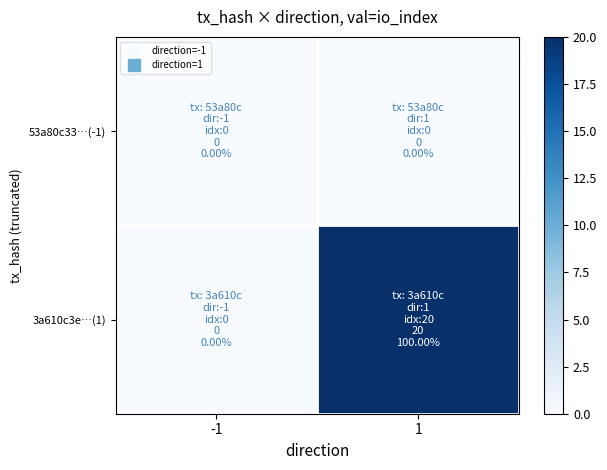

At how many categories does at least one series exceed 17?

1